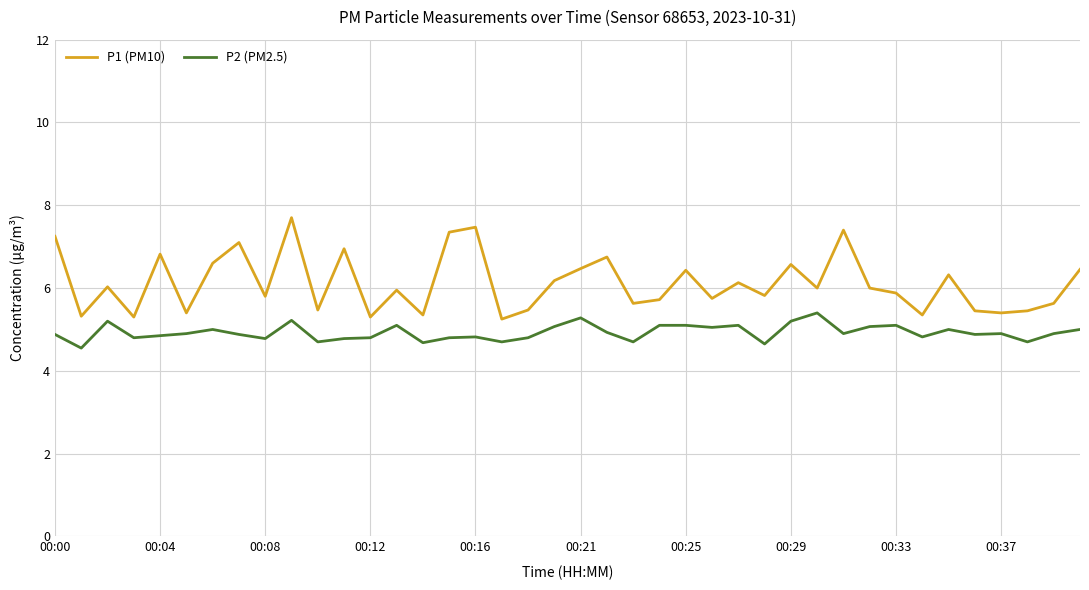

True or false: P2 (PM2.5) and P1 (PM10) intersect in this chart.

False